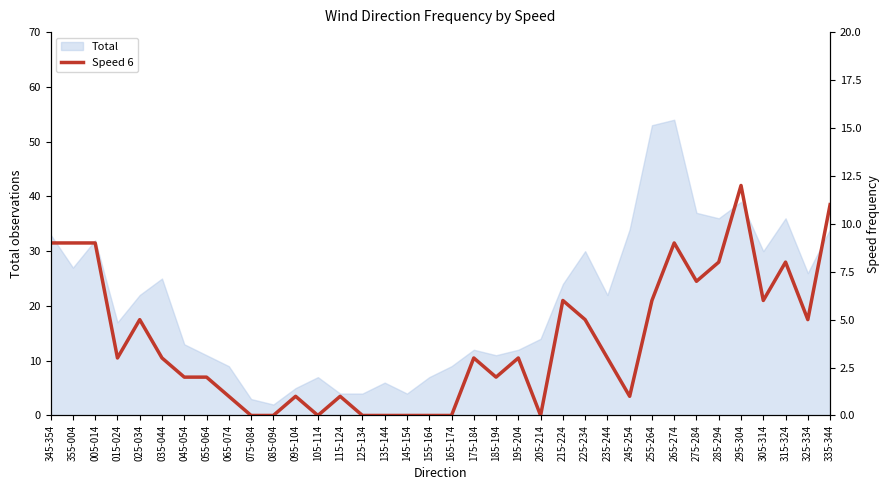

The chart shows a value of 9 at 005-014. True or false?

True